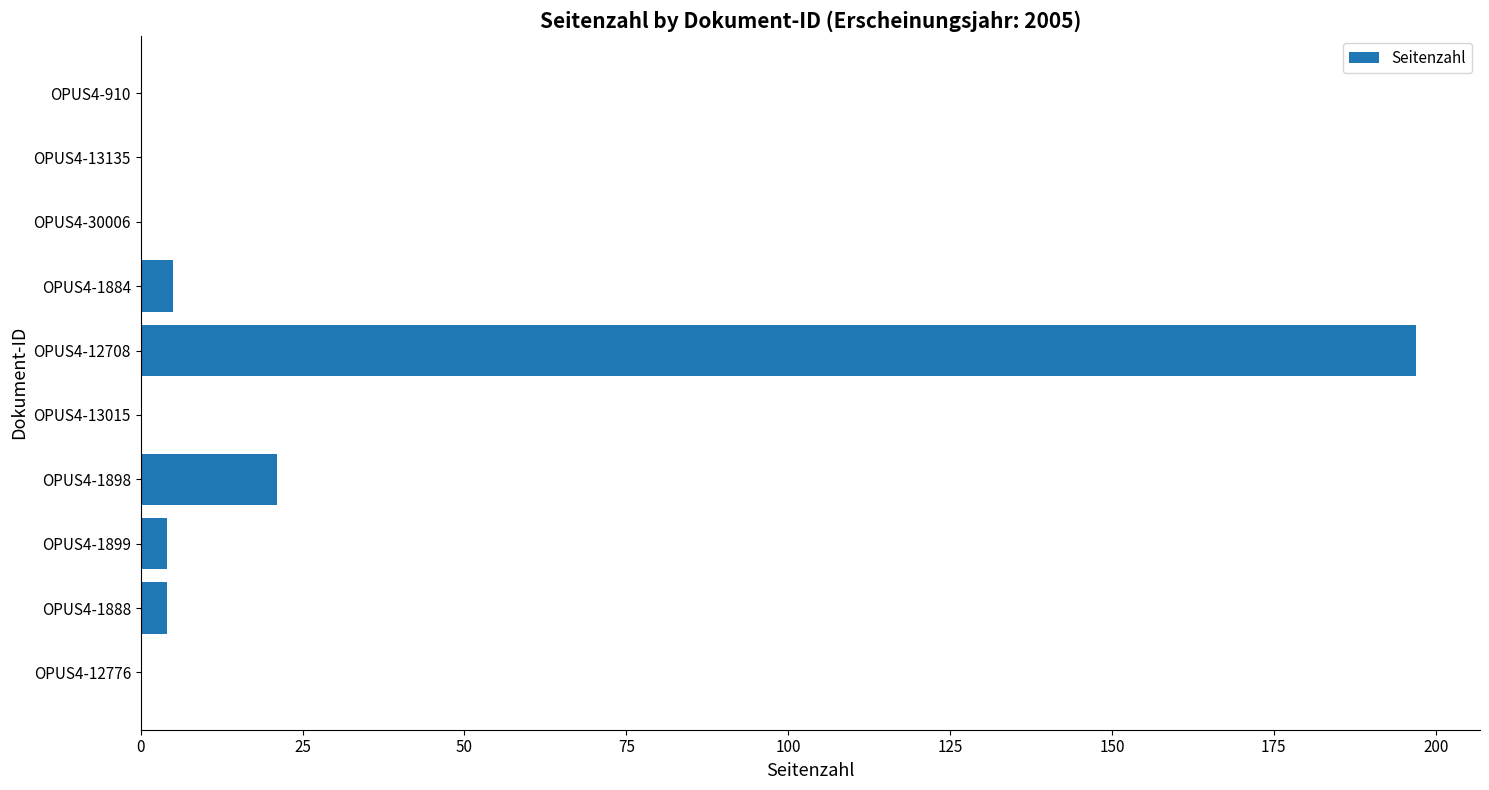

Reading top to bottom, transcribe all the data shown in this chart.

OPUS4-910=0	OPUS4-13135=0	OPUS4-30006=0	OPUS4-1884=5	OPUS4-12708=197	OPUS4-13015=0	OPUS4-1898=21	OPUS4-1899=4	OPUS4-1888=4	OPUS4-12776=0